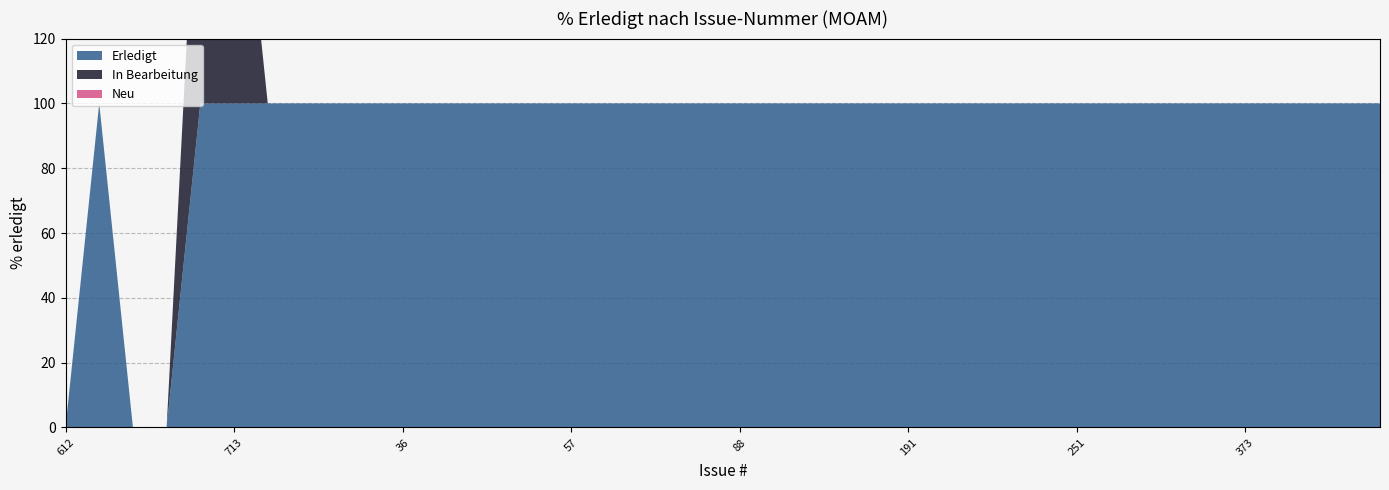

Reading right to left, extract all data points from this chart.

Erledigt: 393=100	391=100	386=100	375=100	373=100	353=100	340=100	291=100	254=100	251=100	223=100	214=100	213=100	209=100	191=100	180=100	146=100	103=100	89=100	88=100	85=100	84=100	72=100	60=100	57=100	56=100	47=100	43=100	37=100	36=100	35=100	34=100	33=100	11=100	713=100	711=100	659=0	471=0	147=100	612=0
In Bearbeitung: 393=0	391=0	386=0	375=0	373=0	353=0	340=0	291=0	254=0	251=0	223=0	214=0	213=0	209=0	191=0	180=0	146=0	103=0	89=0	88=0	85=0	84=0	72=0	60=0	57=0	56=0	47=0	43=0	37=0	36=0	35=0	34=0	33=0	11=0	713=100	711=100	659=0	471=0	147=0	612=0
Neu: 393=0	391=0	386=0	375=0	373=0	353=0	340=0	291=0	254=0	251=0	223=0	214=0	213=0	209=0	191=0	180=0	146=0	103=0	89=0	88=0	85=0	84=0	72=0	60=0	57=0	56=0	47=0	43=0	37=0	36=0	35=0	34=0	33=0	11=0	713=0	711=0	659=0	471=0	147=0	612=0